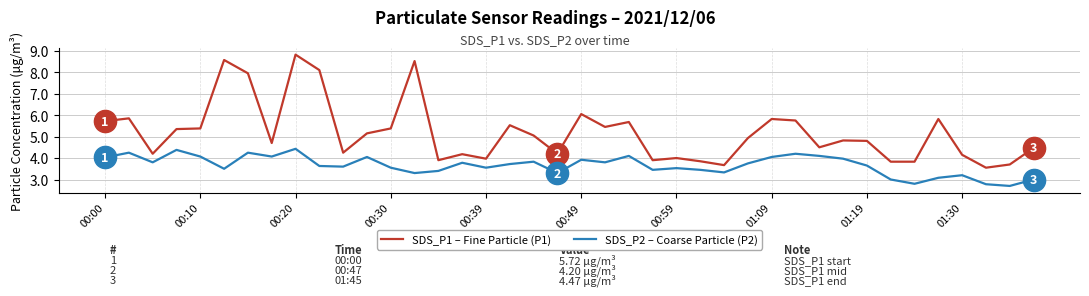

What is the greatest value displayed?

8.8